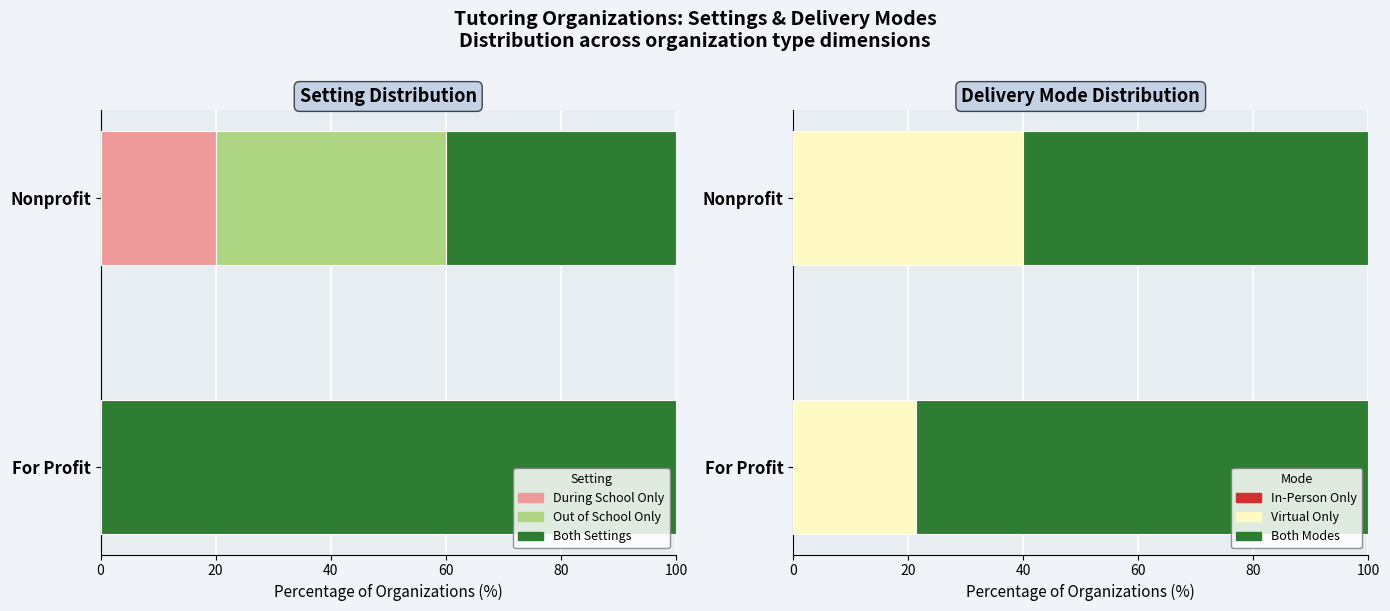

True or false: Virtual Only has a value of 57.0 at Nonprofit.

False